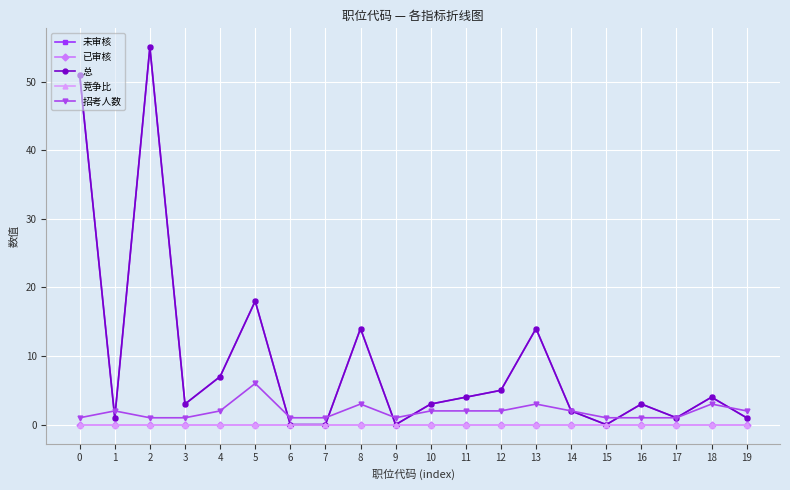

Does the chart have visible grid lines?

Yes